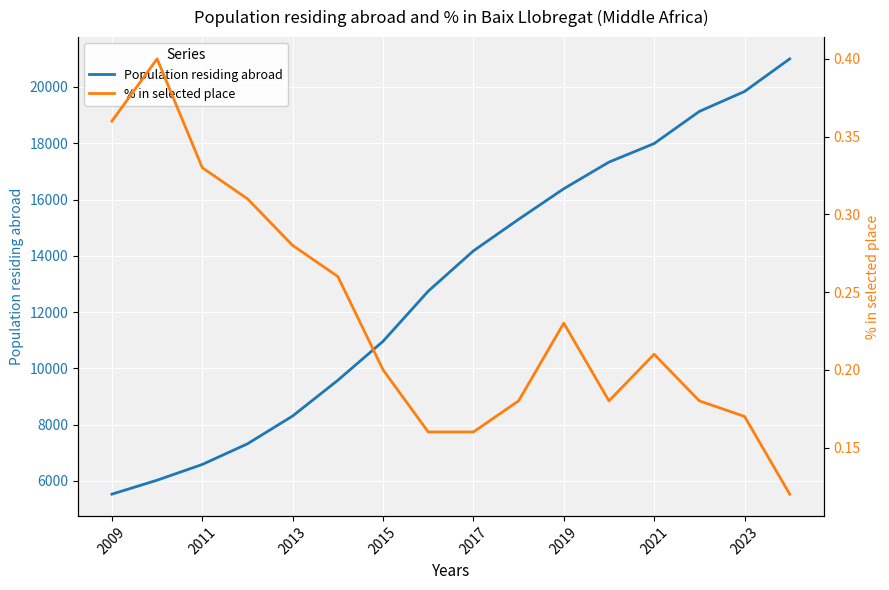

What is the smallest value displayed?

0.1